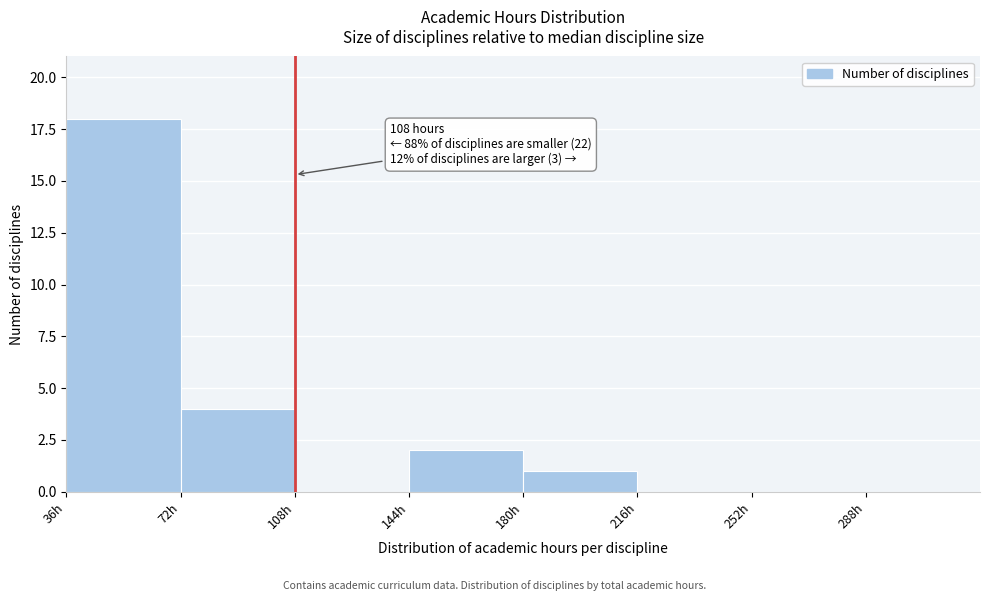

Which range on the x-axis has the tallest bar?

36 to 72